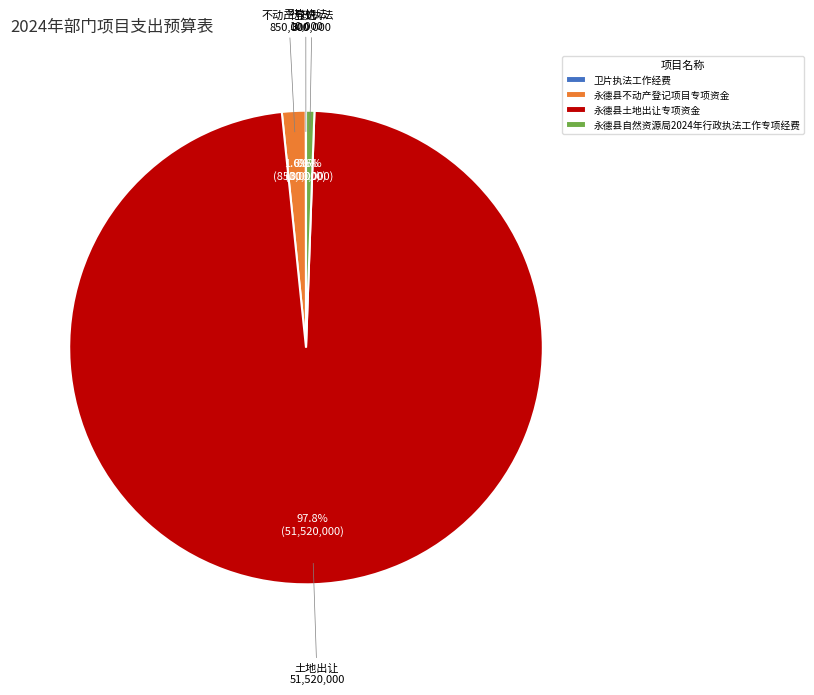

Approximately how many times larger is the value at 永德县不动产登记项目专项资金 compared to 永德县自然资源局2024年行政执法工作专项经费?

2.8